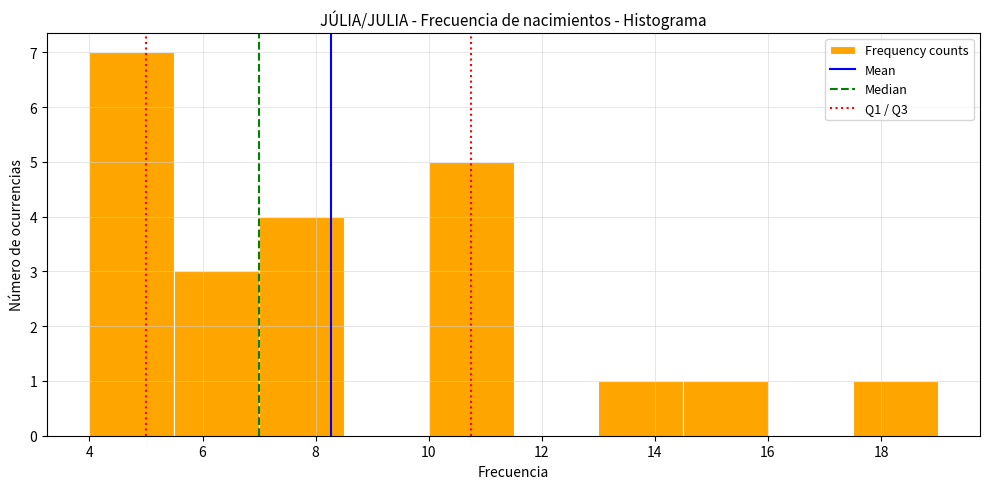

Reading left to right, list every bar in this chart as the range it spans on the x-axis followed by its height. Neither the bar edges nor the heights are printed on the chart, so give them approximately, as read against the axes.

4.0 to 5.5: 7
5.5 to 7.0: 3
7.0 to 8.5: 4
8.5 to 10.0: 0
10.0 to 11.5: 5
11.5 to 13.0: 0
13.0 to 14.5: 1
14.5 to 16.0: 1
16.0 to 17.5: 0
17.5 to 19.0: 1